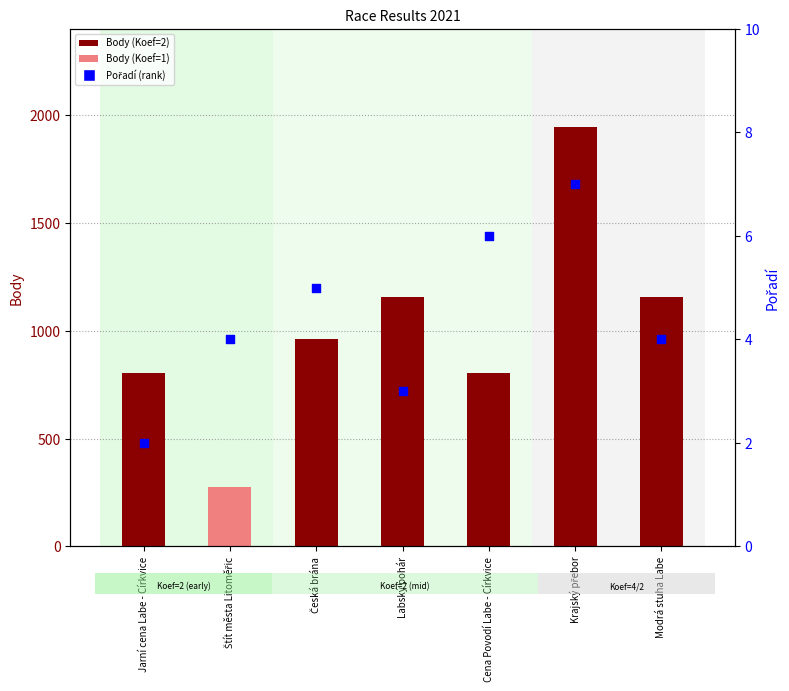

Is the value of Pořadí (rank) at Cena Povodí Labe - Církvice greater than the value of Body (points) at Jarní cena Labe - Církvice?

No